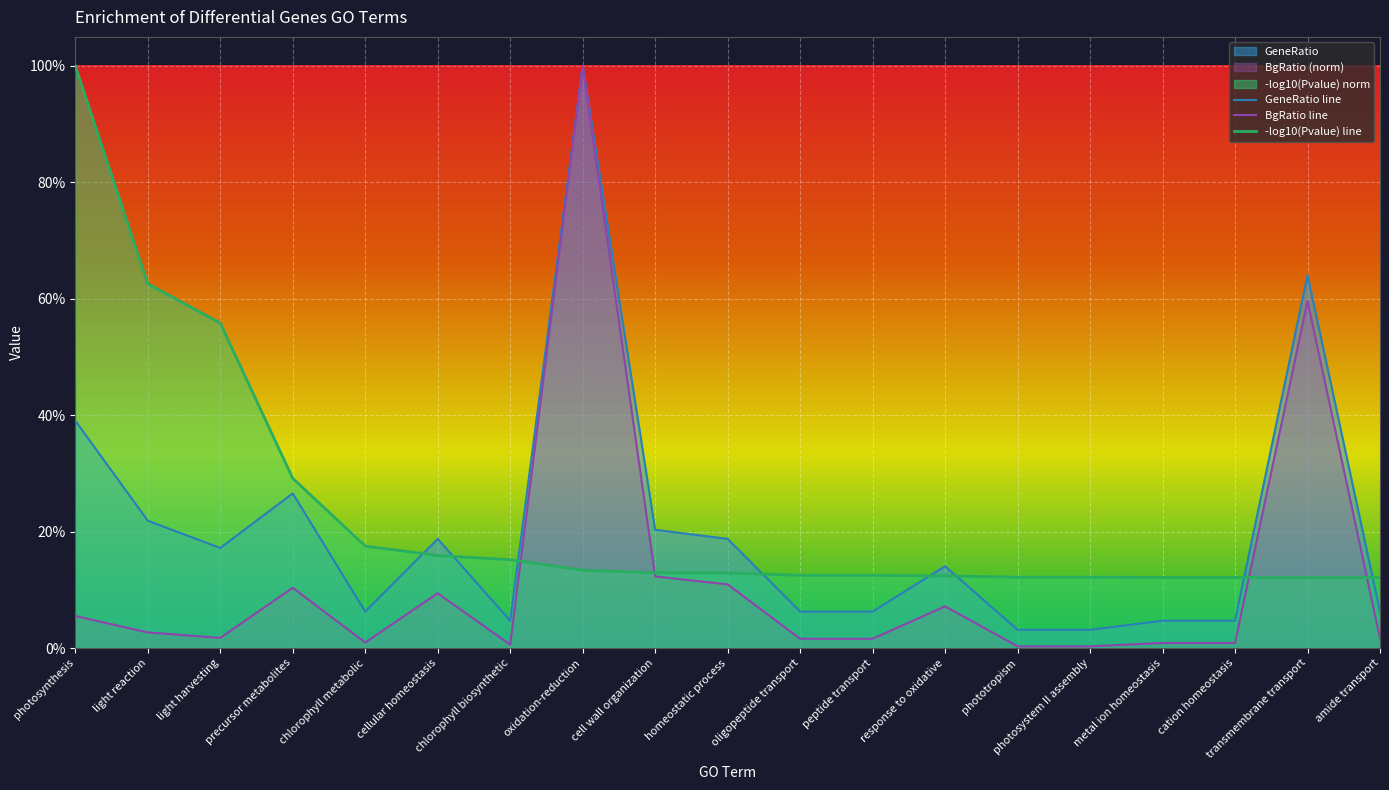

Which label corresponds to the largest value in the chart?

oxidation-reduction